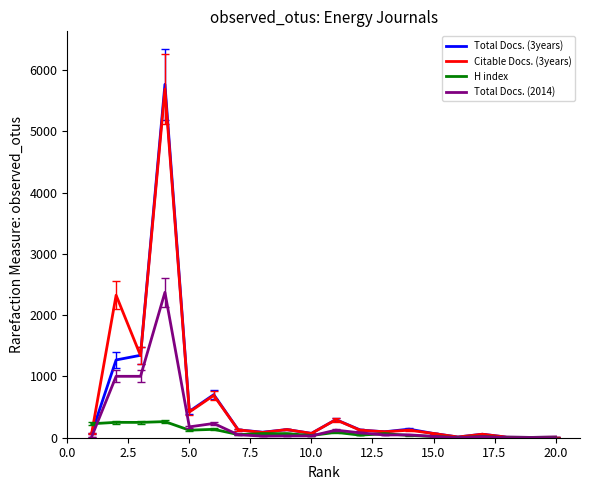

What is the difference between the second highest and minimum values in the Total Docs. (2014) series?

1002